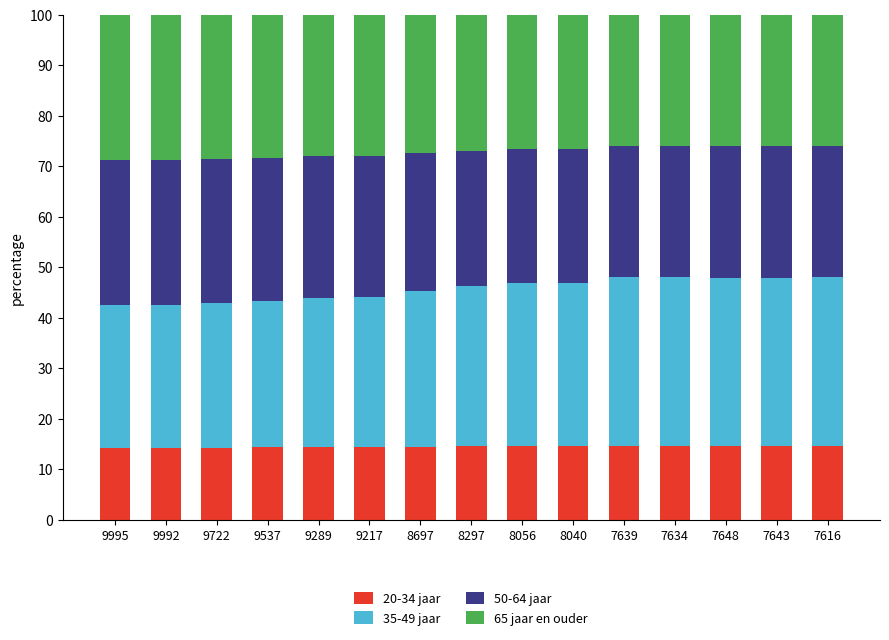

The value of 20-34 jaar at 9217 is 14.4. True or false?

True